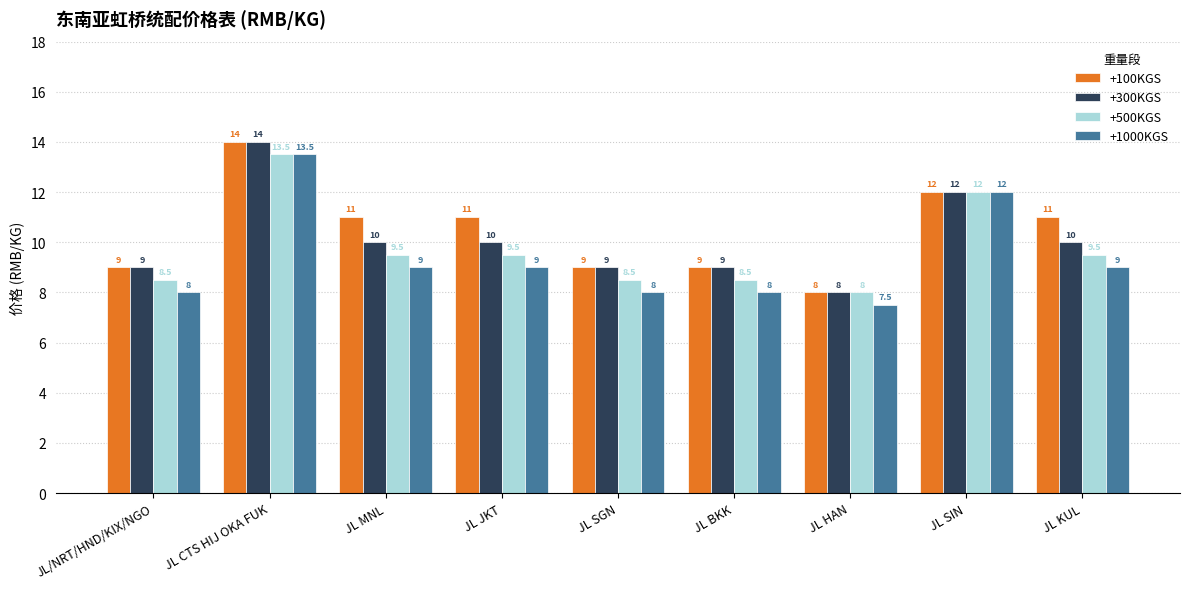

How many groups of bars are there?

9